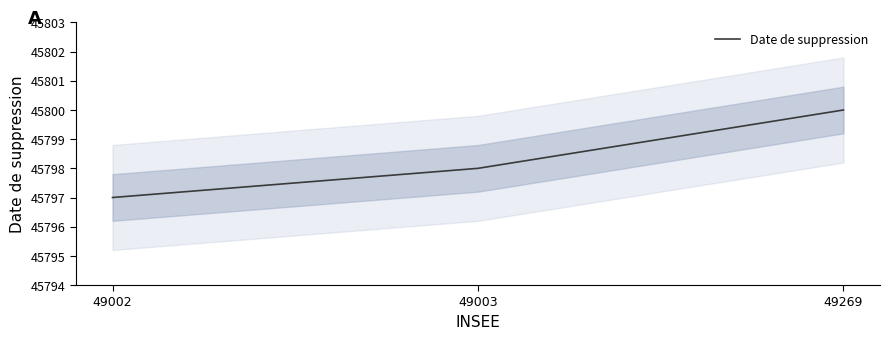

Does the chart have visible grid lines?

No